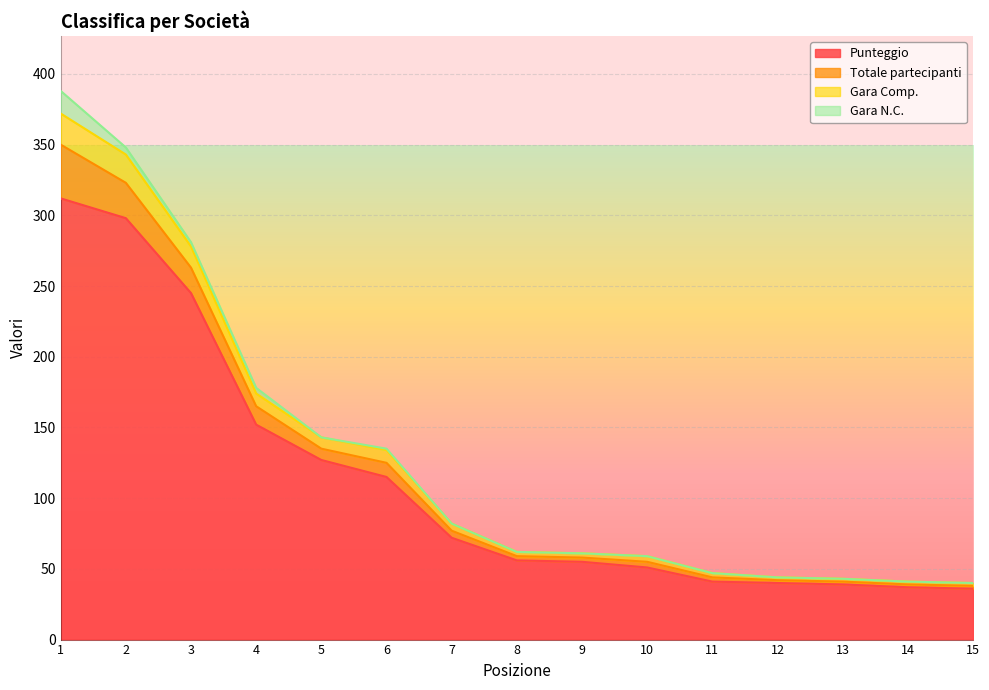

How many categories are shown in the chart?

15